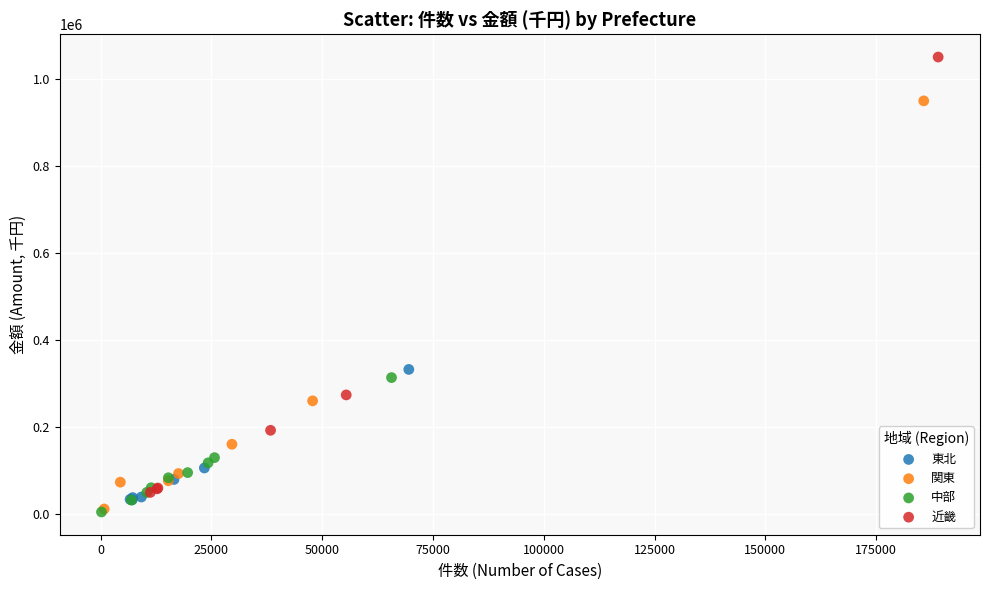

Which series reaches the maximum Y coordinate?

近畿